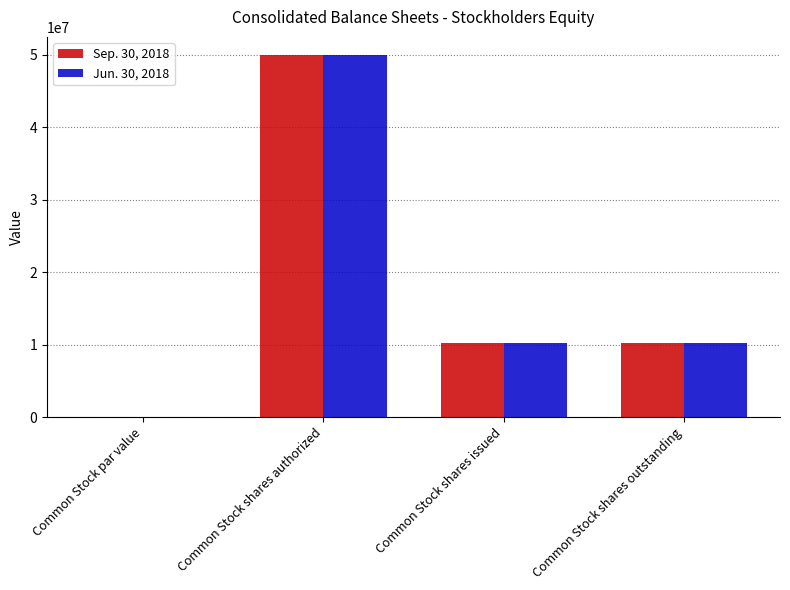

What is the total value across all series at Common Stock shares authorized?

100000000.0